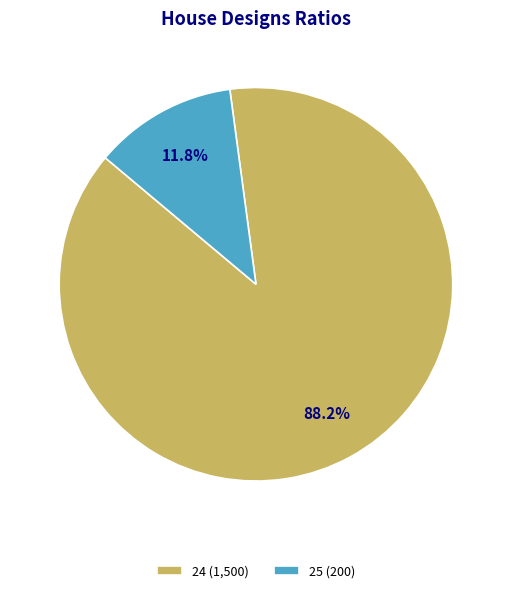

What is the ratio of the value at 24 to the value at 25?

7.5